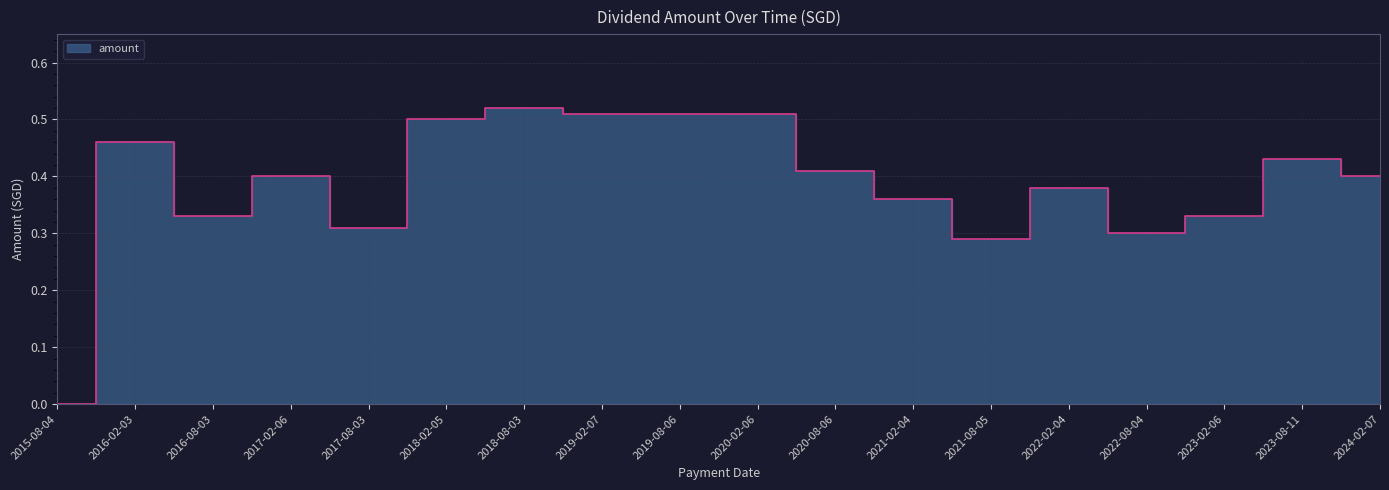

At which label is the value closest to 0?

2015-08-04